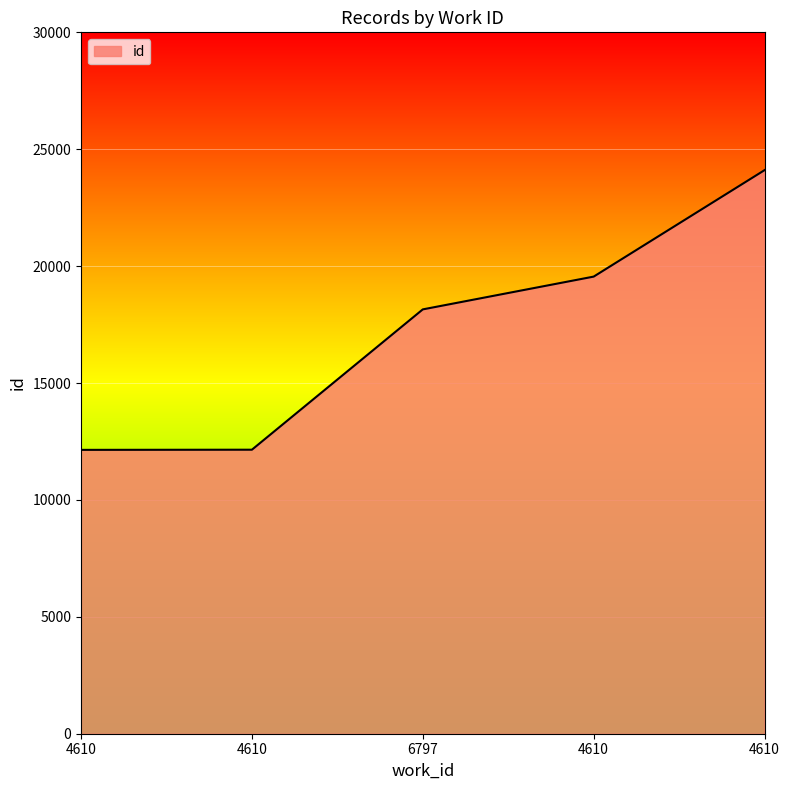

Reading left to right, transcribe all the data shown in this chart.

4610=12141	4610=12148	6797=18150	4610=19552	4610=24106